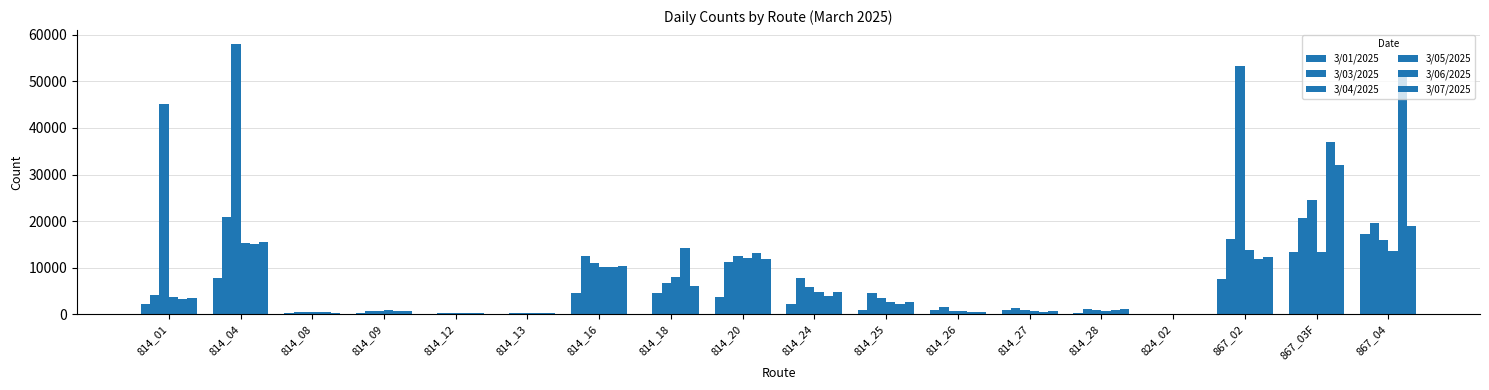

Count the number of data series in this chart.

6